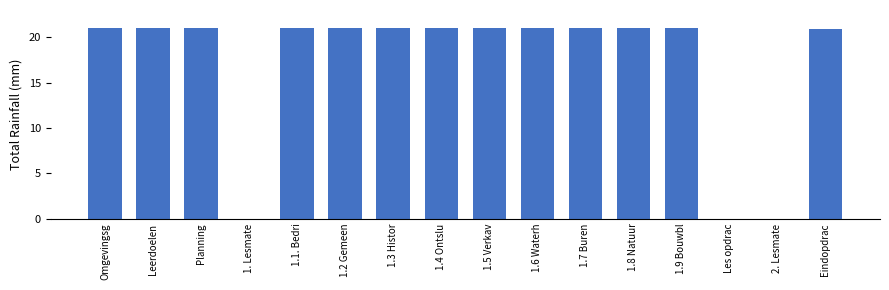

How many categories are shown in the chart?

16